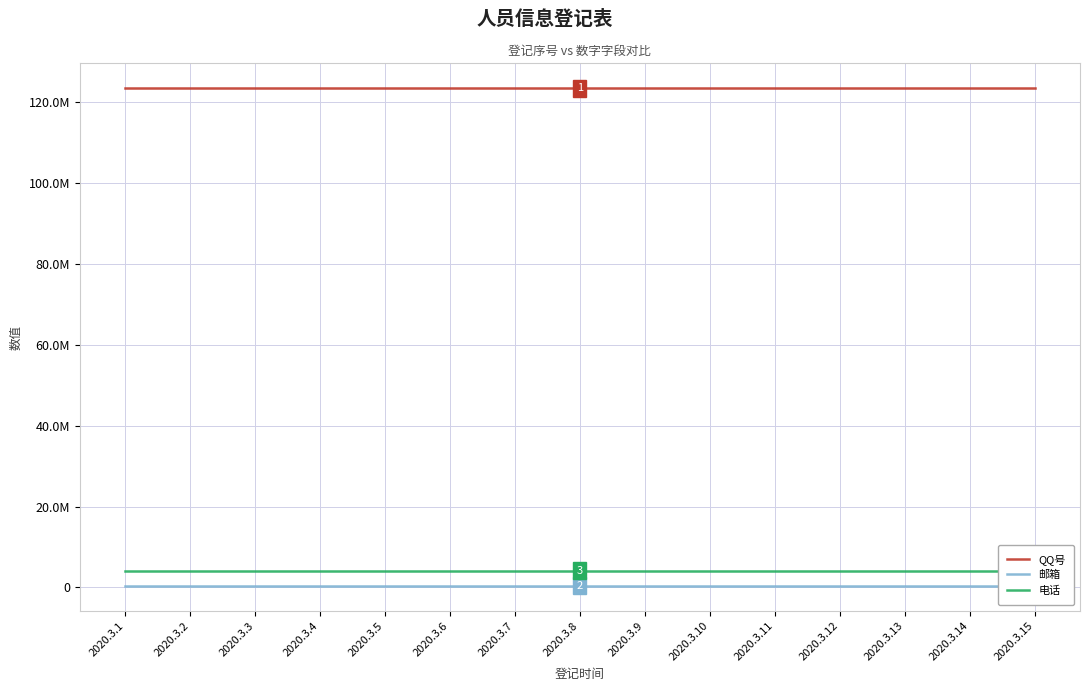

How many lines are shown in the chart?

3